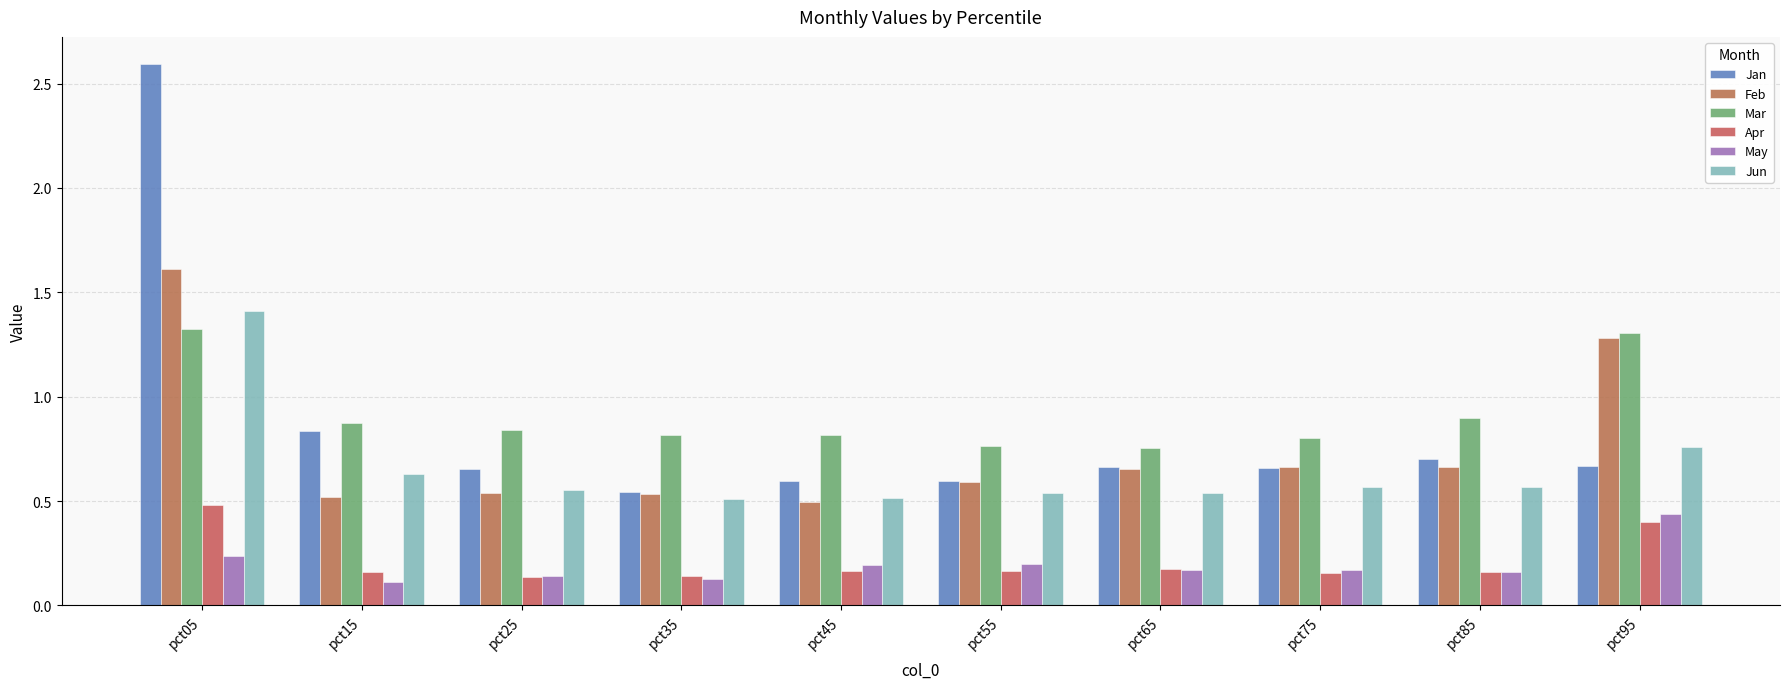

Which label corresponds to the largest value in the chart?

pct05